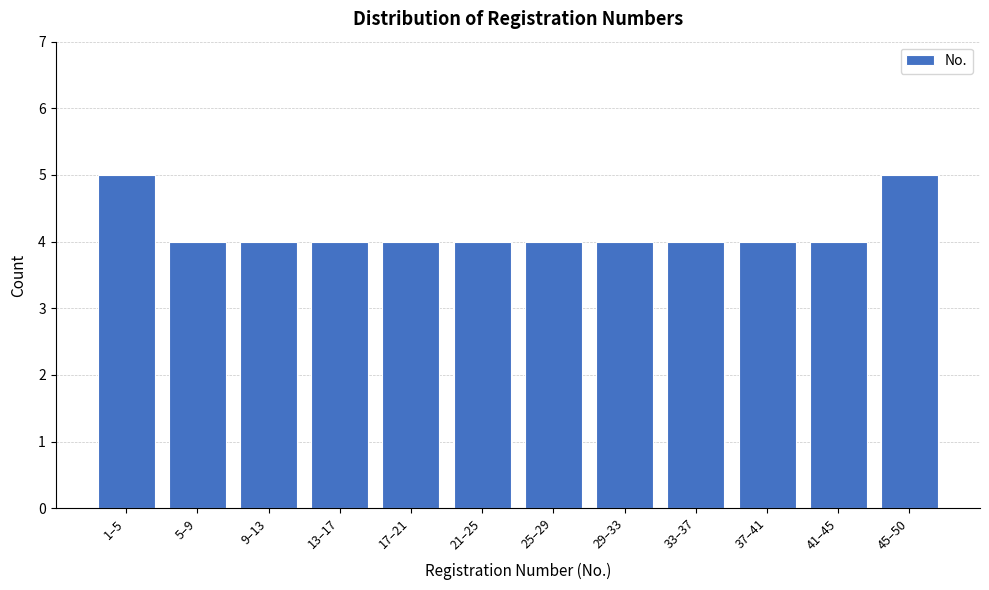

Reading left to right, what are all the values shown in this chart?

5	4	4	4	4	4	4	4	4	4	4	5